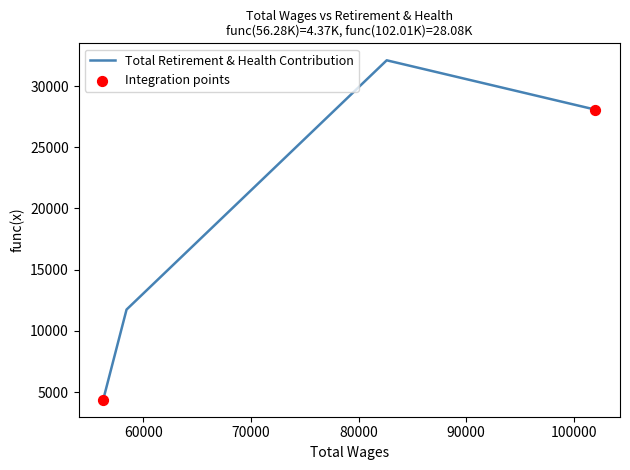

True or false: the data has more than 0 interior local peaks.

True